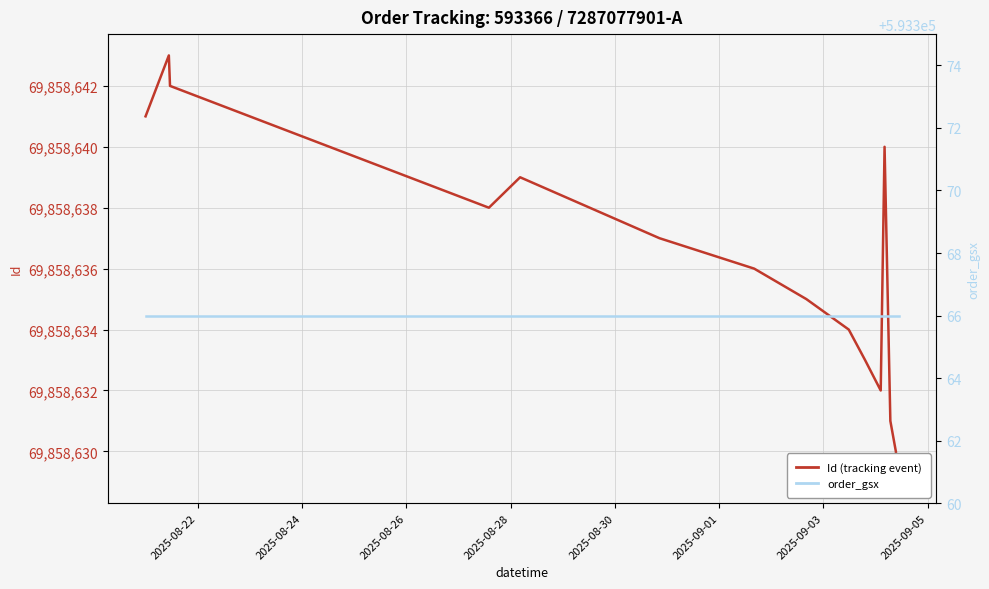

How many lines are shown in the chart?

2